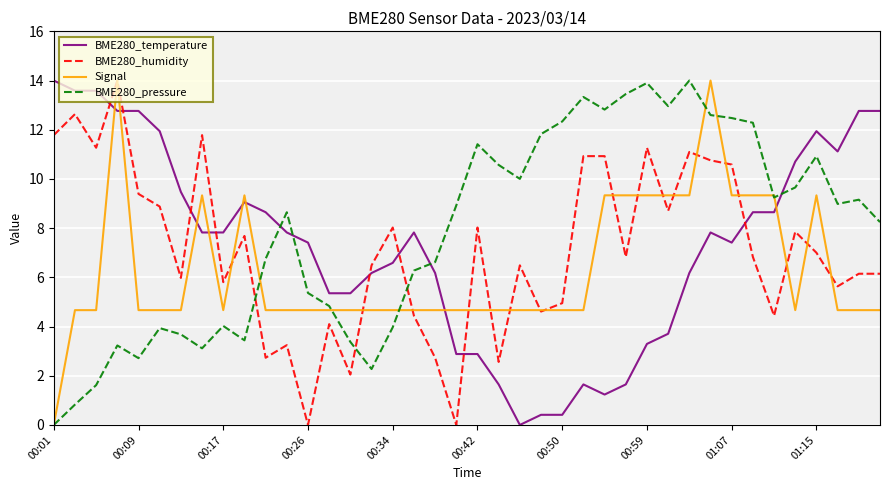

Which series ends up on top after the final intersection of BME280_temperature and Signal?

BME280_temperature